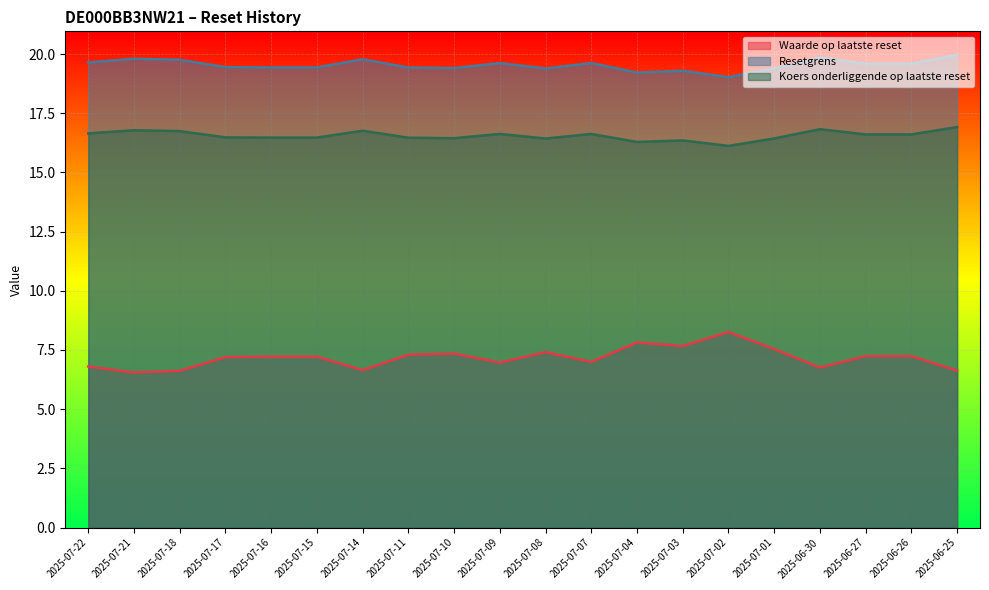

Is the value of Resetgrens at 2025-07-03 greater than the value of Waarde op laatste reset at 2025-07-07?

Yes